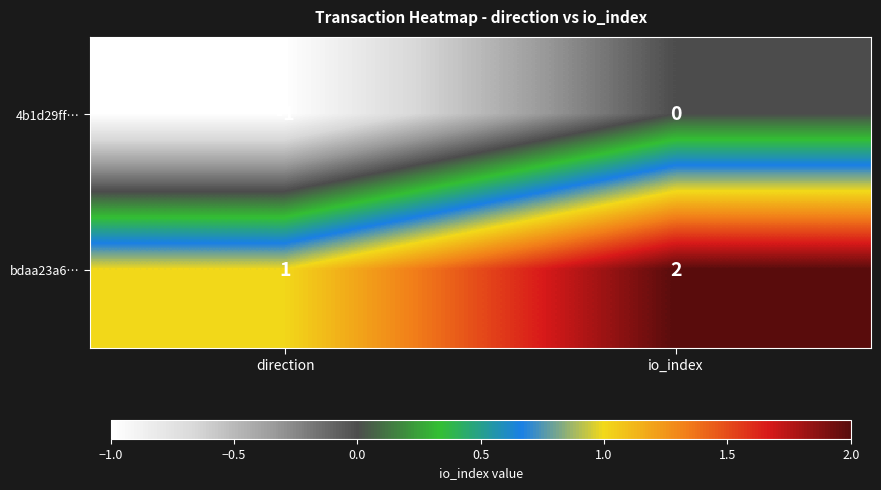

At which label is bdaa23a6… closest to 1?

direction